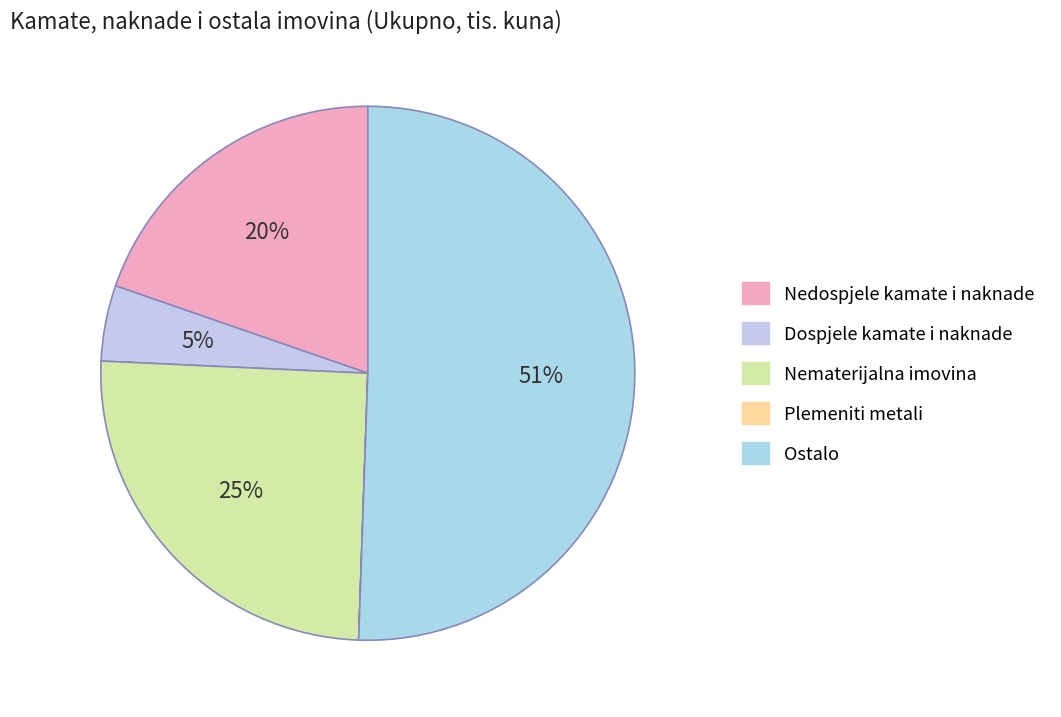

Is Nematerijalna imovina the majority of the pie?

No